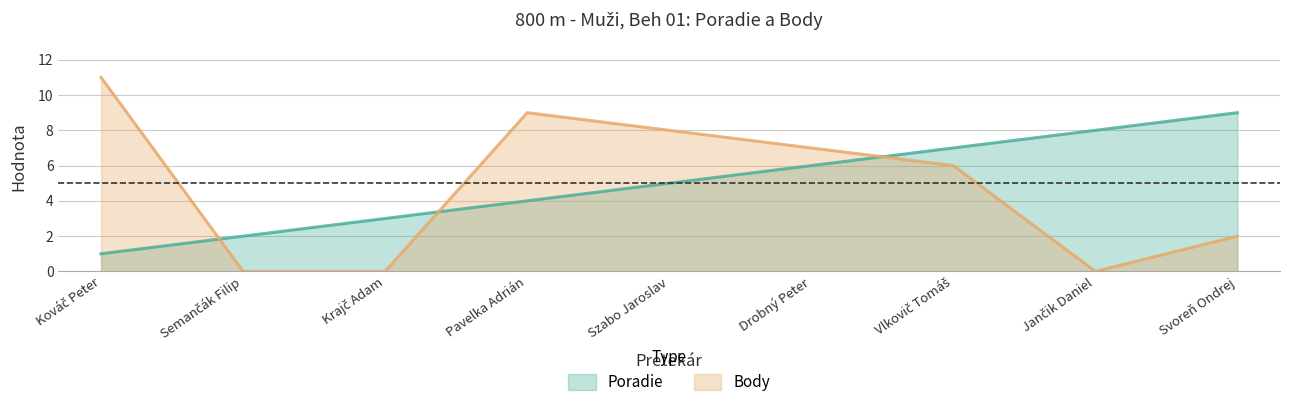

Rank the series at Semančák Filip from highest to lowest value.

Poradie, Body